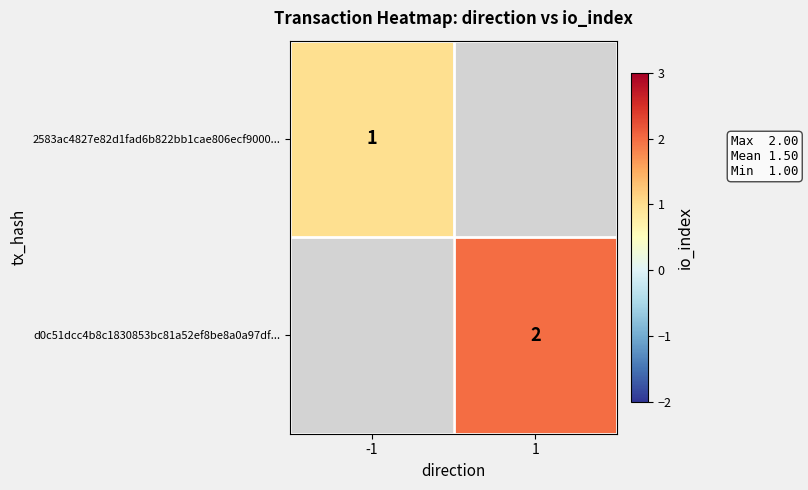

True or false: 2583ac4827e82d1fad6b822bb1cae806ecf9000... has a value of 0 at -1.

False